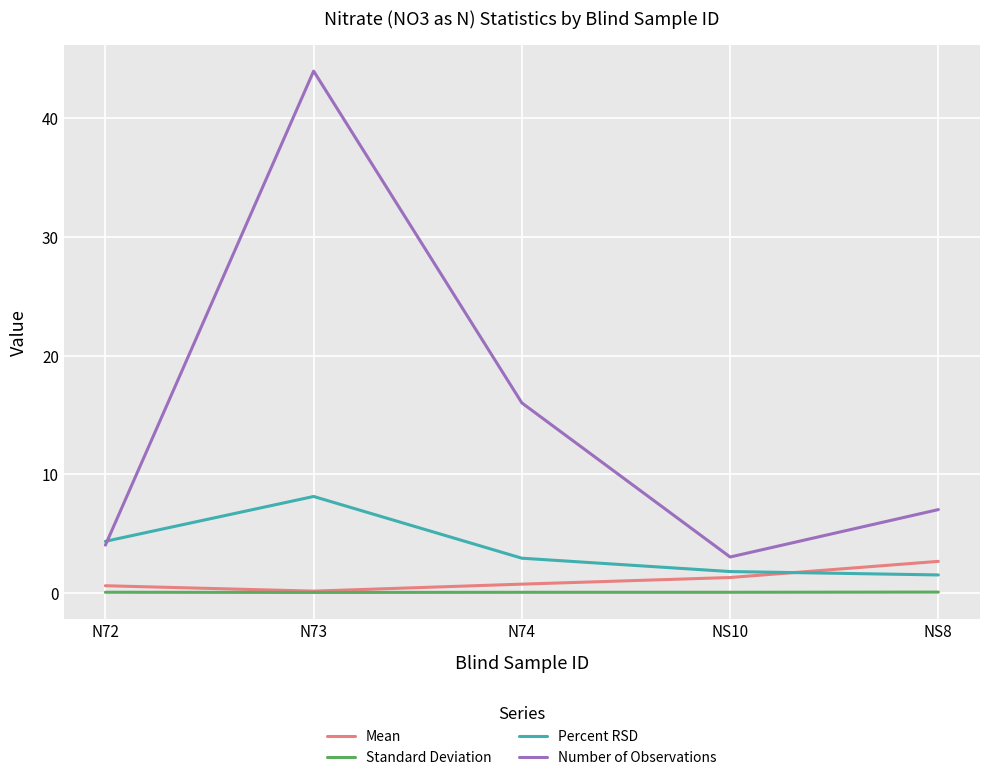

The Number of Observations series shows 21.8 at N74. True or false?

False